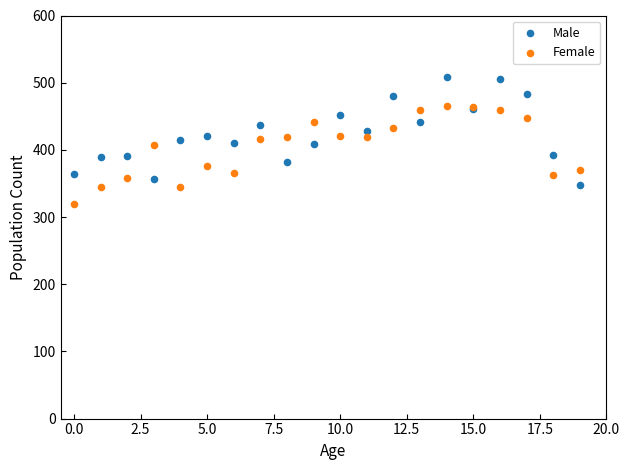

Which series has the widest spread of Y values?

Male